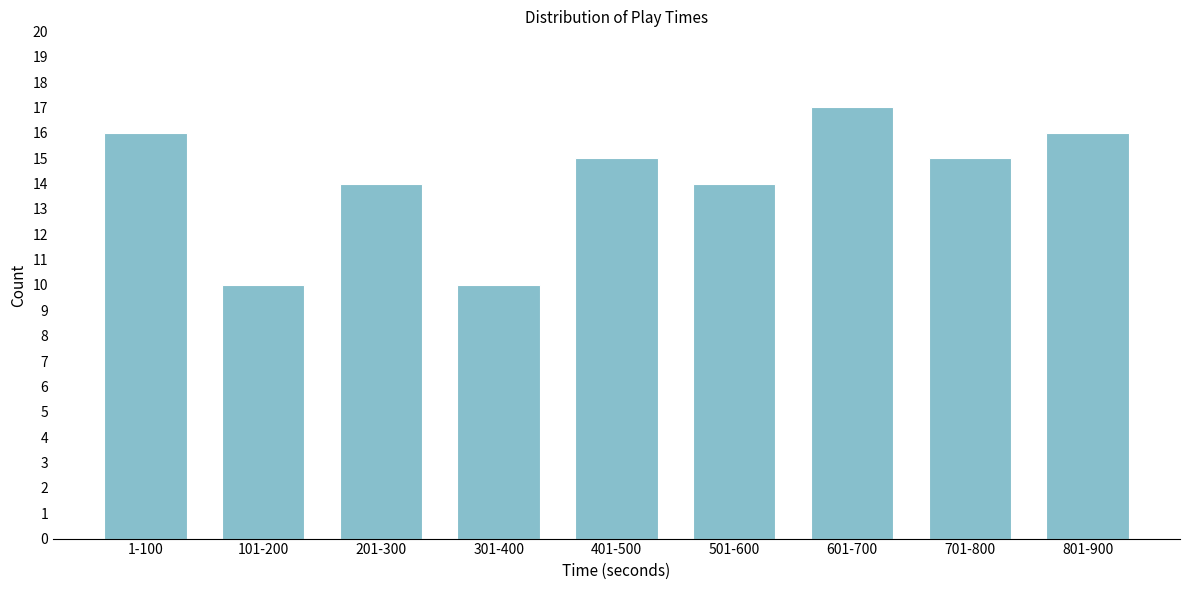

Reading left to right, list all the values displayed in this chart.

1-100=16	101-200=10	201-300=14	301-400=10	401-500=15	501-600=14	601-700=17	701-800=15	801-900=16